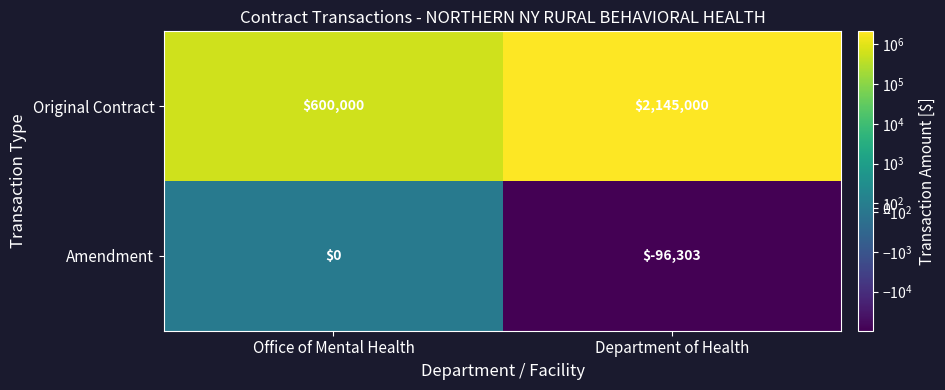

At Office of Mental Health, list the series in order from smallest to largest.

Amendment, Original Contract